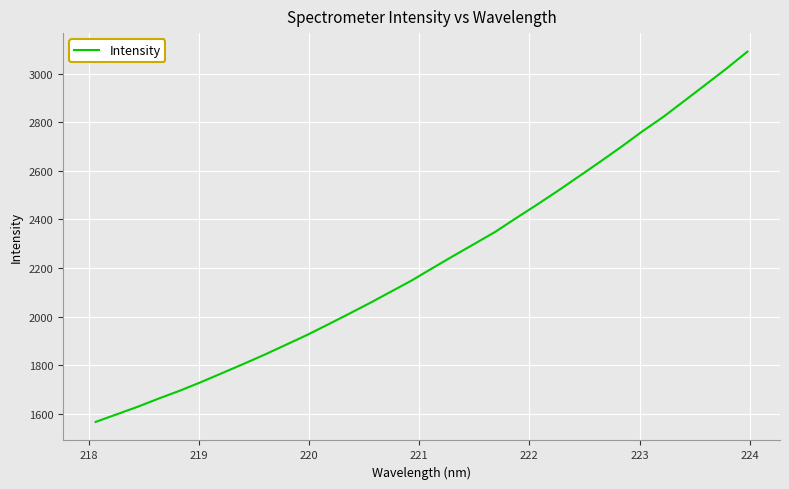

What is the smallest value displayed?

1566.1